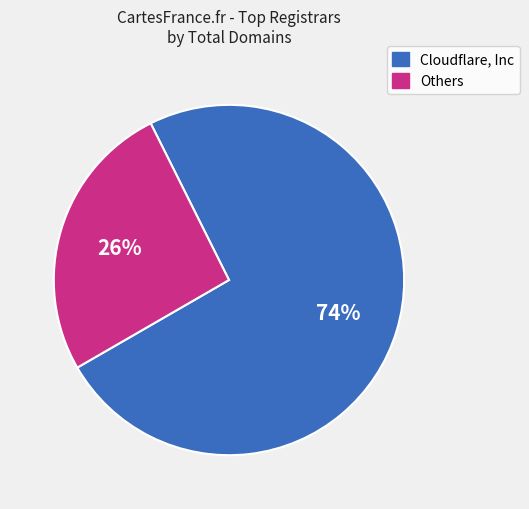

What is the ratio of the value at Others to the value at Cloudflare, Inc?

0.4